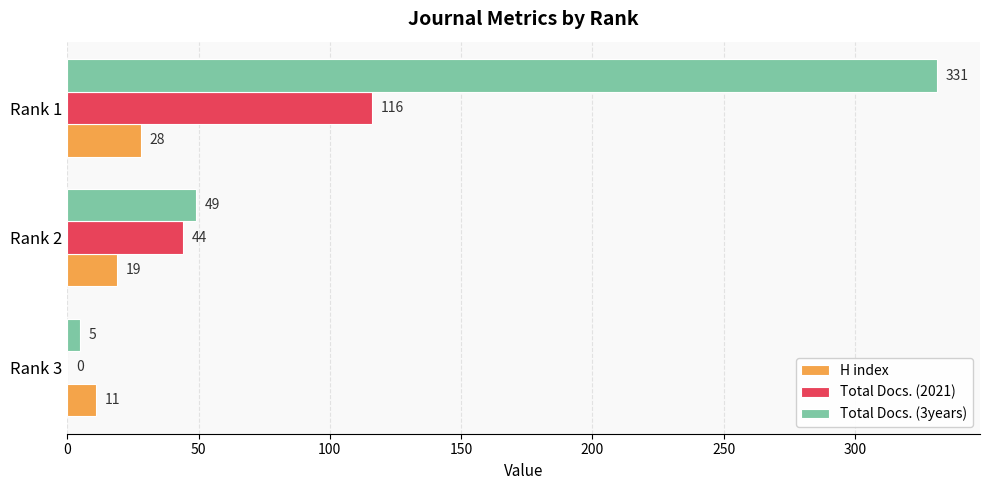

Which series has the largest range (max minus min)?

Total Docs. (3years)